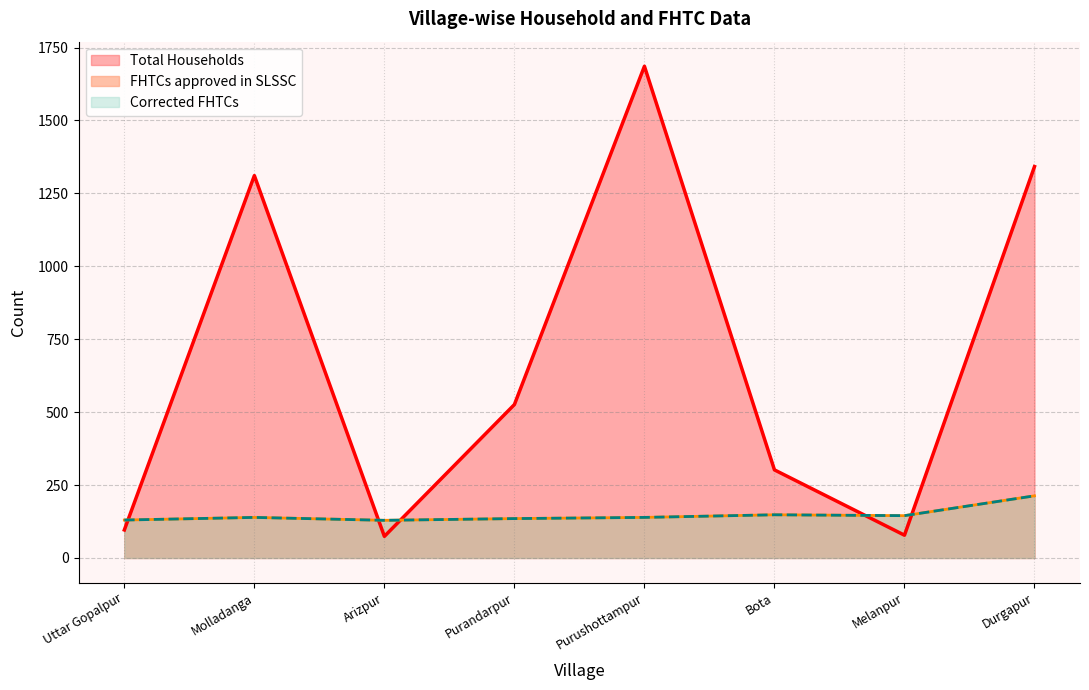

True or false: Corrected FHTCs and Total Households cross at least once.

True